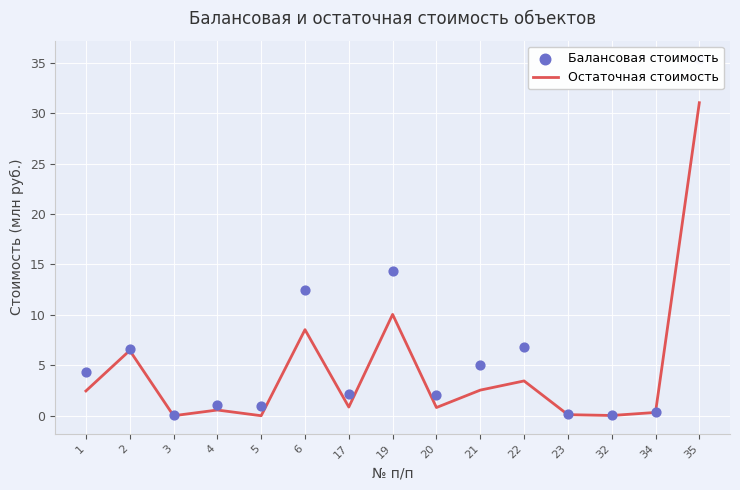

At how many categories does at least one series exceed 5?

6